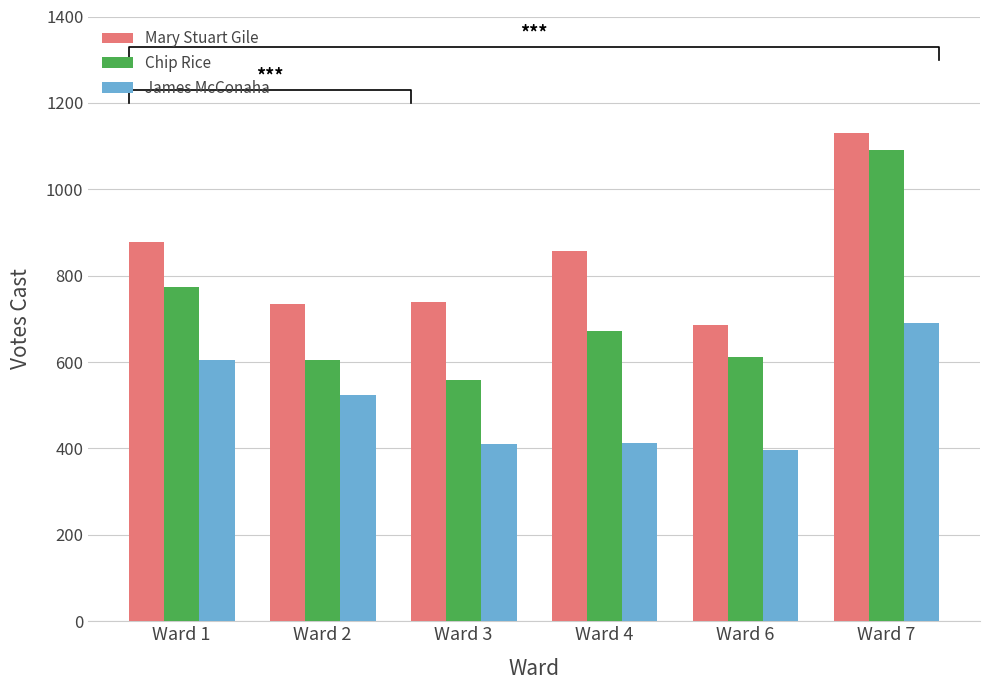

True or false: James McConaha has a value of 681 at Ward 3.

False